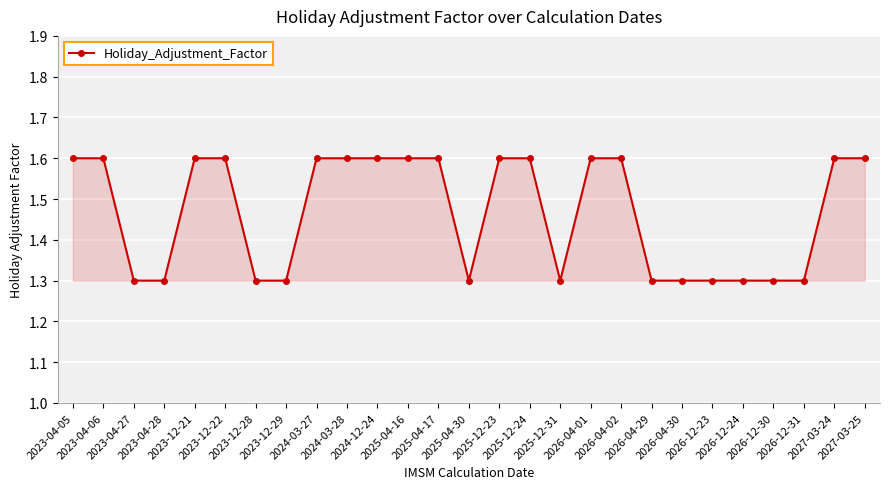

Count the number of data series in this chart.

1